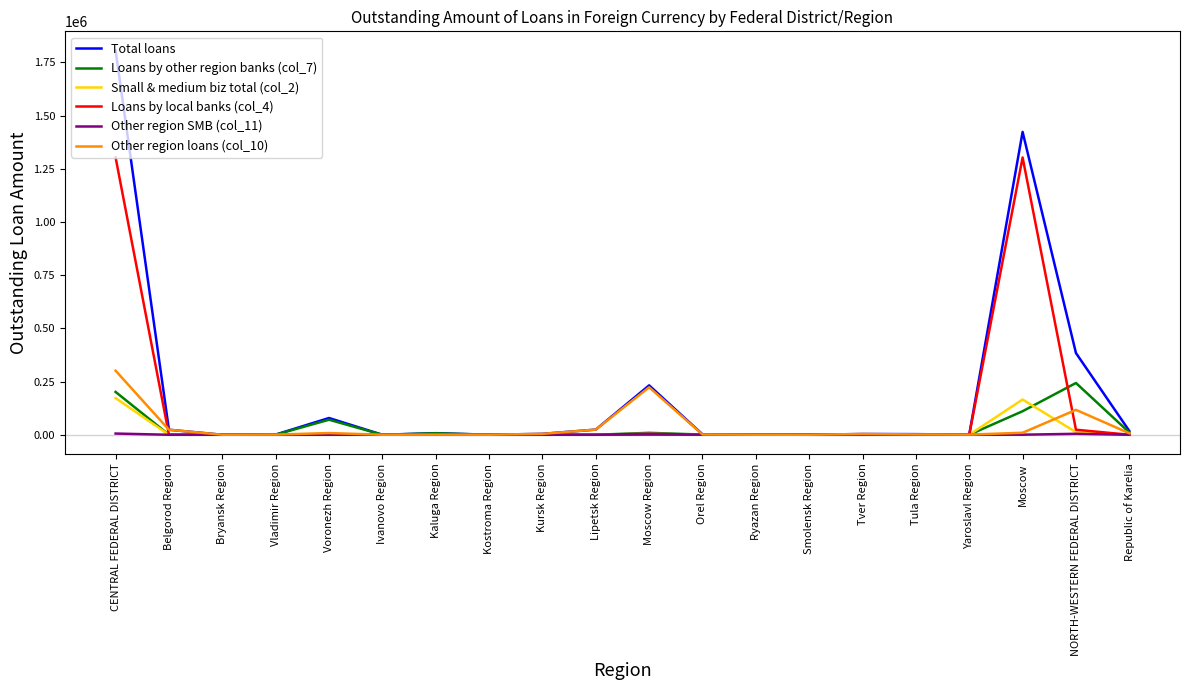

Between Vladimir Region and NORTH-WESTERN FEDERAL DISTRICT, which series saw the biggest shift?

Total loans